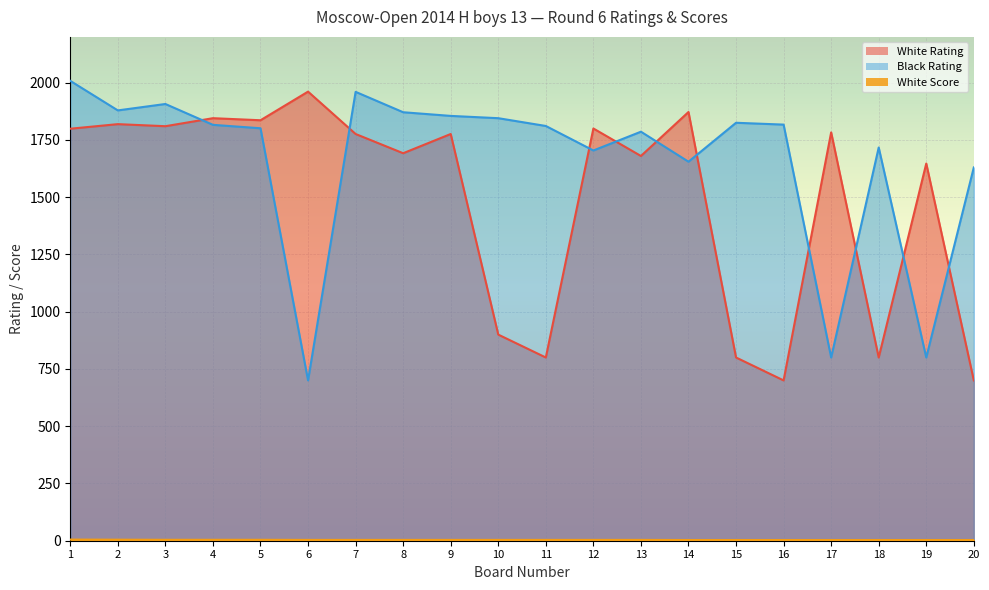

At which label is Black Rating closest to 1354?

20